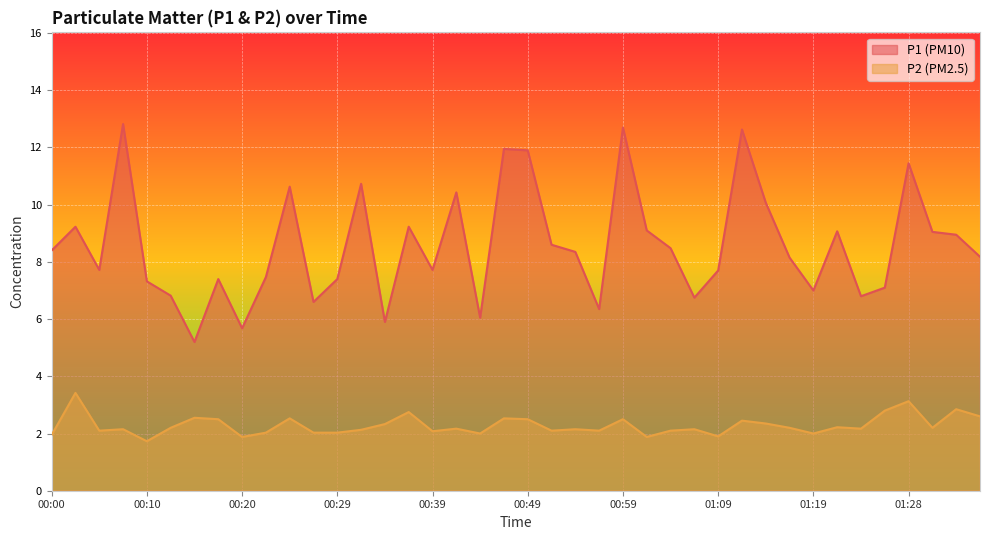

Where is P2 nearest to the value 2?

00:44